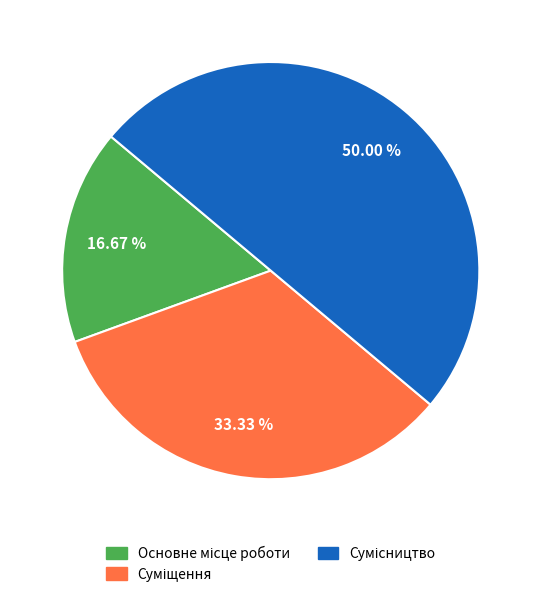

Count the number of slices in the pie.

3